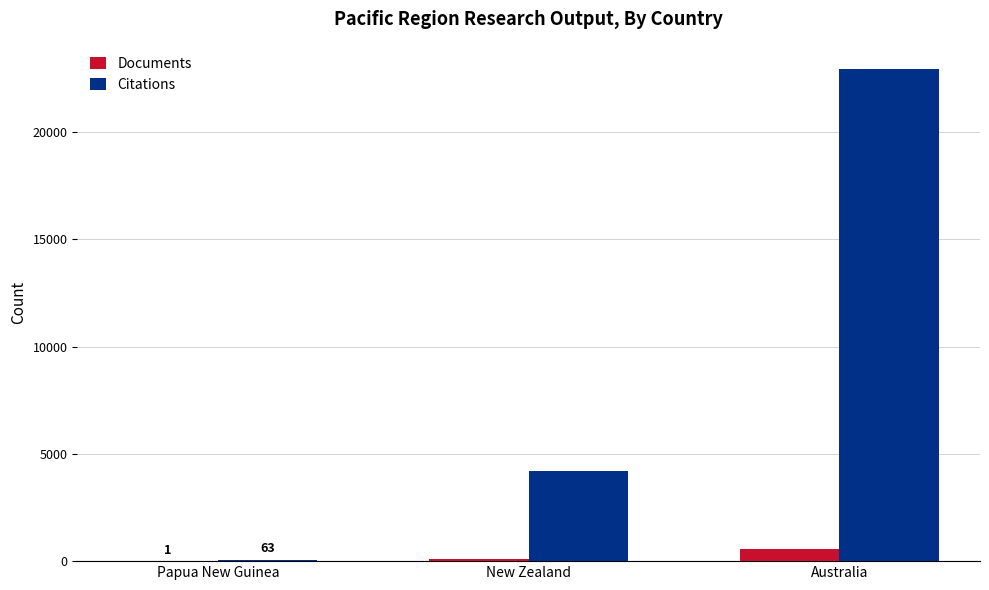

At which category is the sum across all series the highest?

Australia